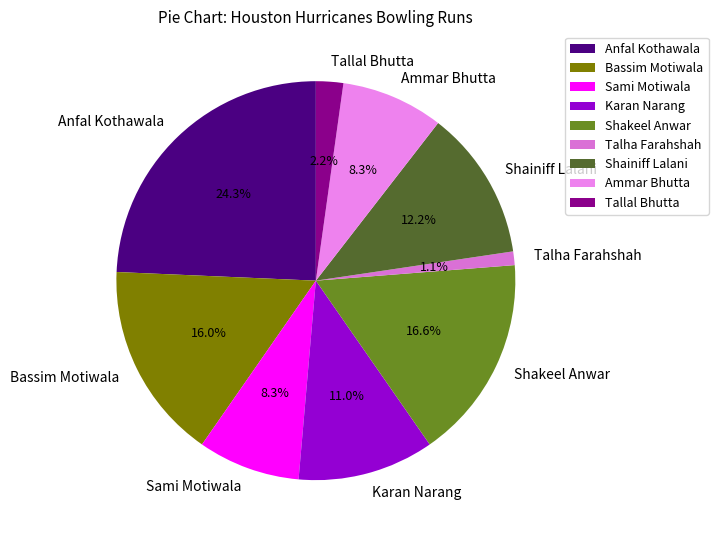

To the nearest percent, what is the difference between the largest and smallest slice percentages?

23%